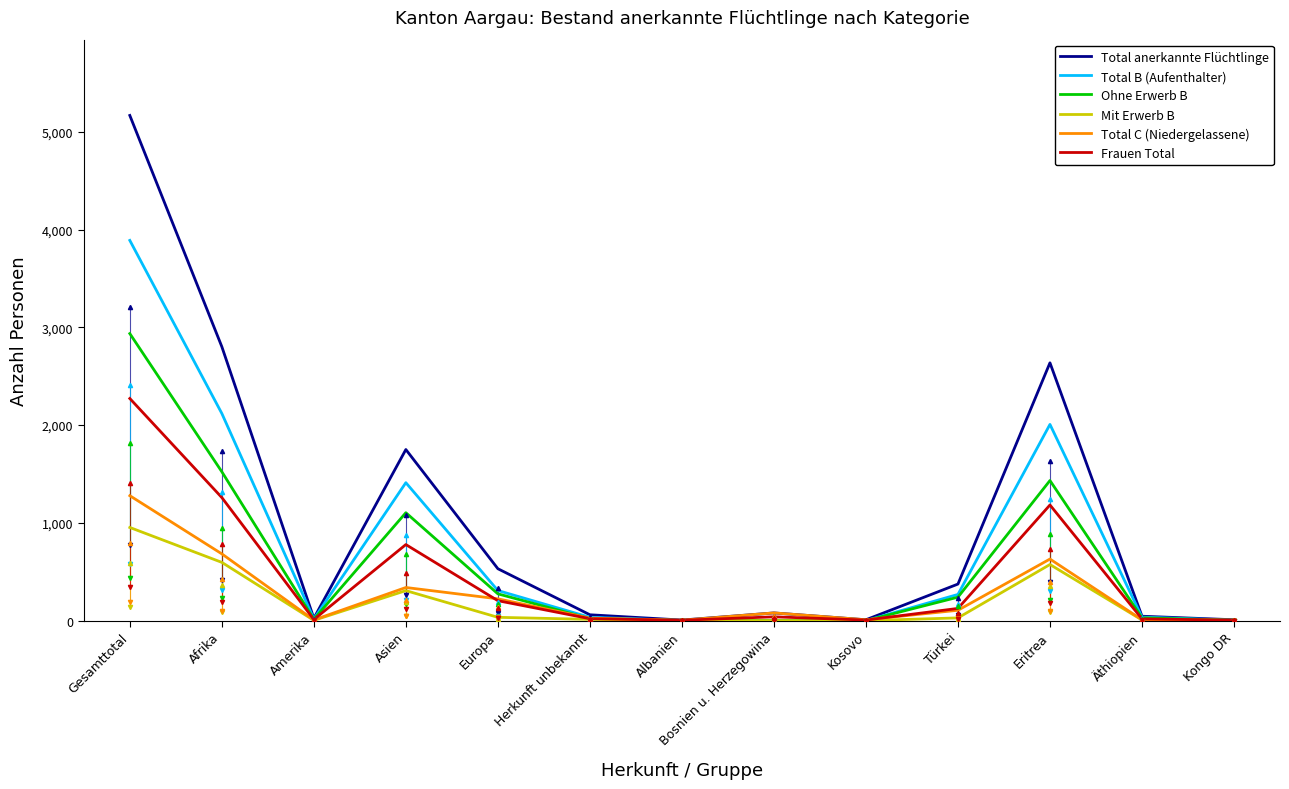

At which category is the sum across all series the highest?

Gesamttotal